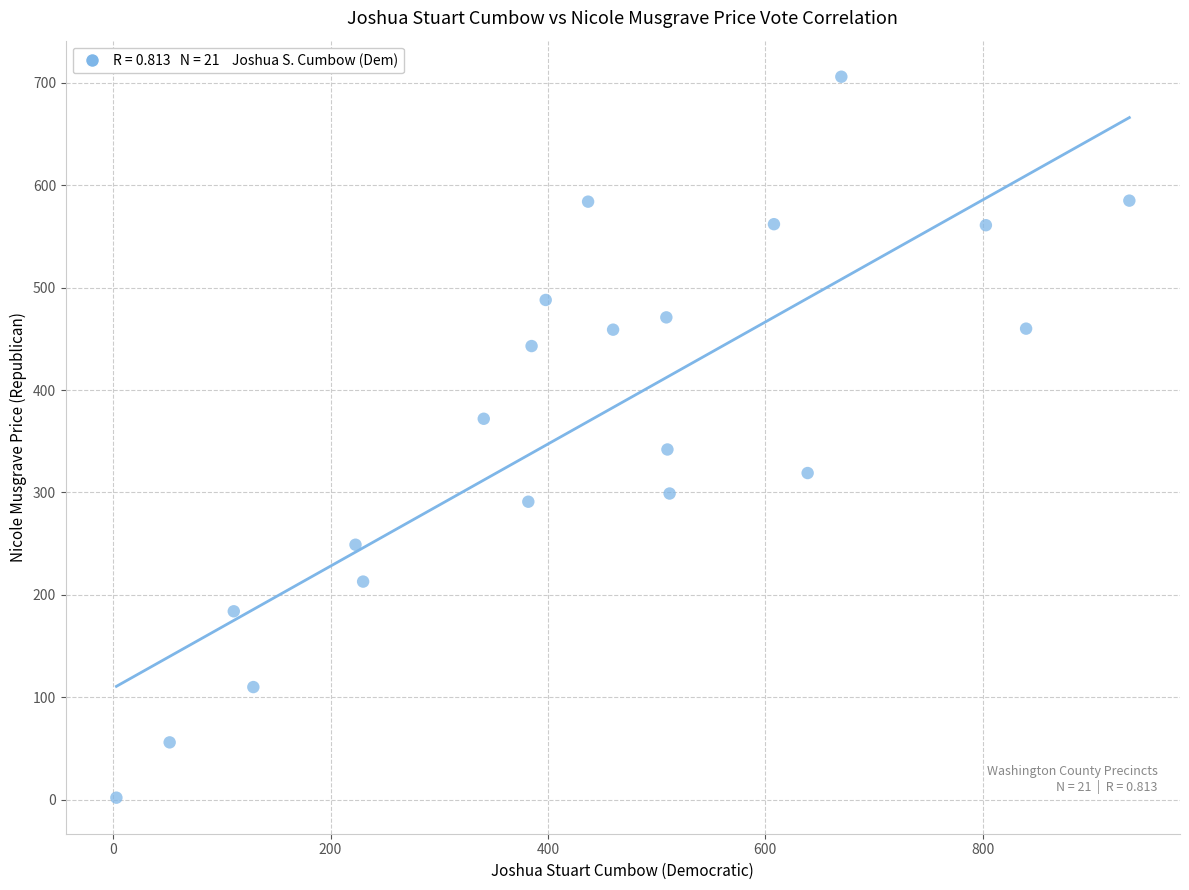

What is the range of Y values (max minus min)?

704